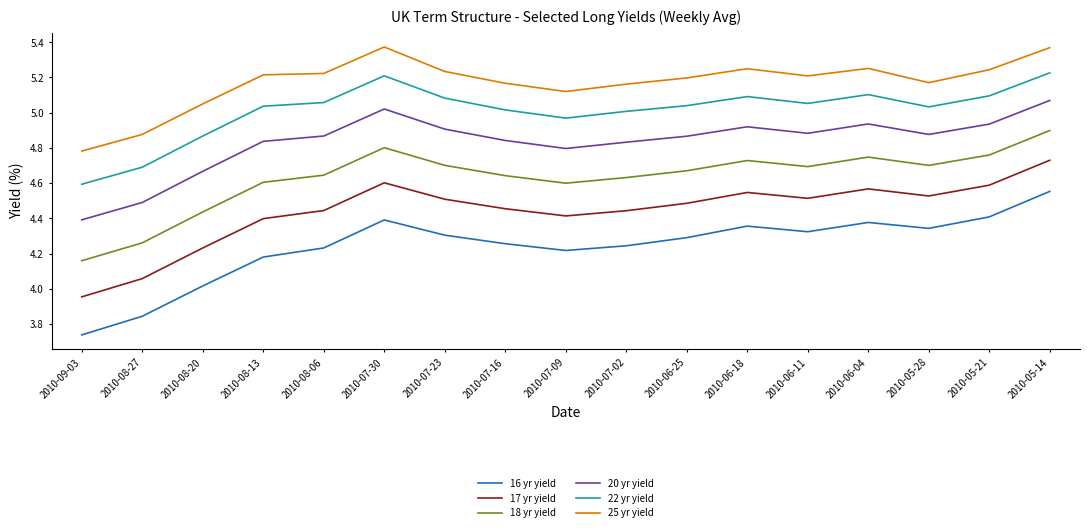

What is the difference between the maximum and minimum values in the 17 yr yield series?

0.8